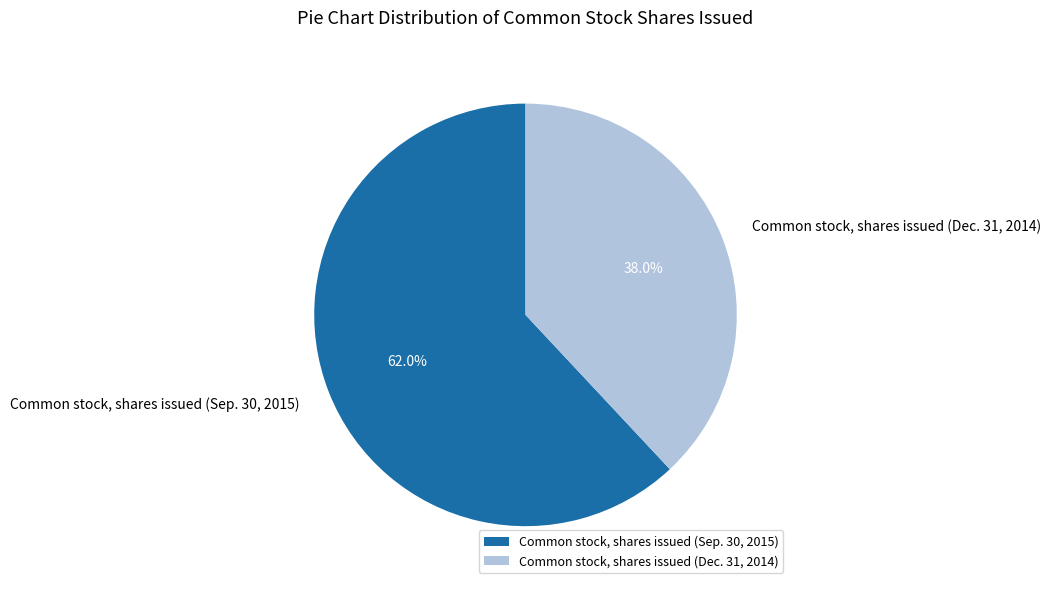

Is there a majority slice in this chart?

Yes